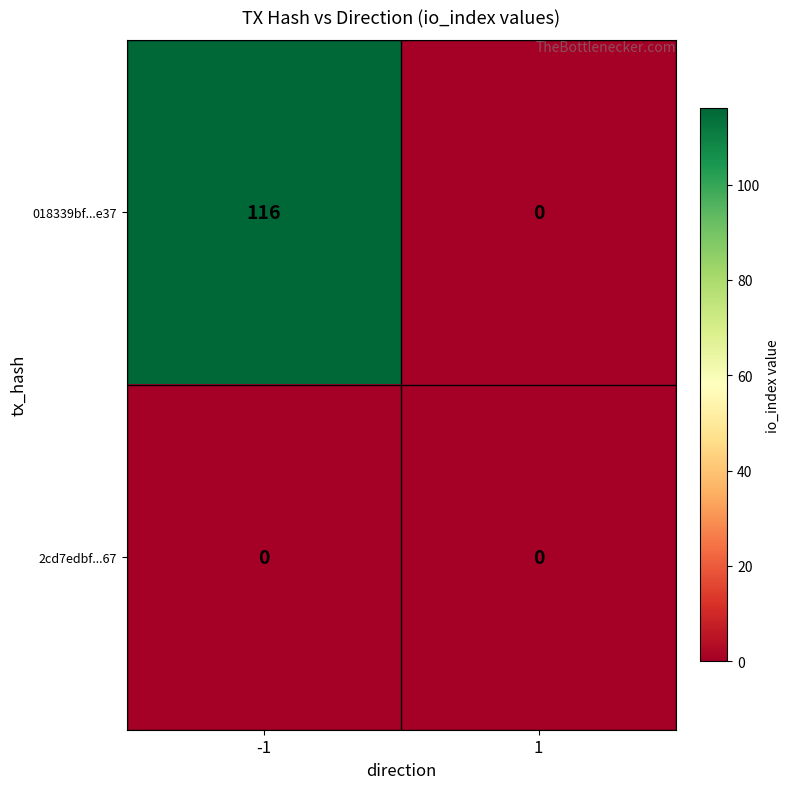

Reading left to right, transcribe all the data shown in this chart.

018339bf...e37: -1=116	1=0
2cd7edbf...67: -1=0	1=0